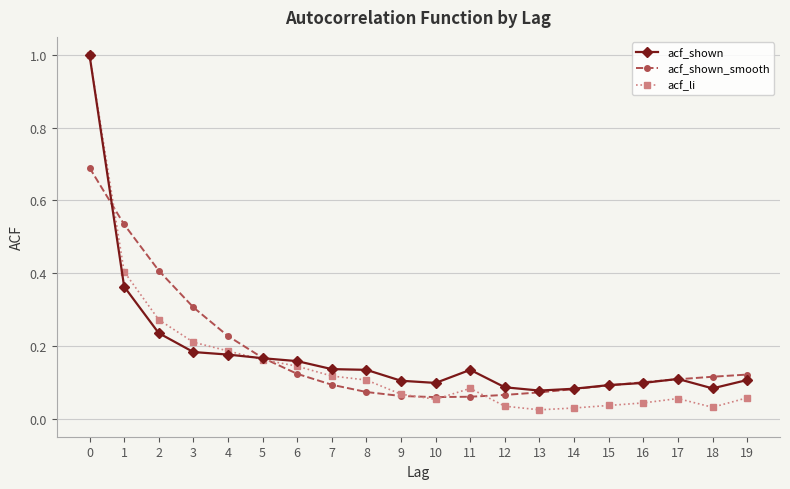

At how many categories does at least one series exceed 0?

20